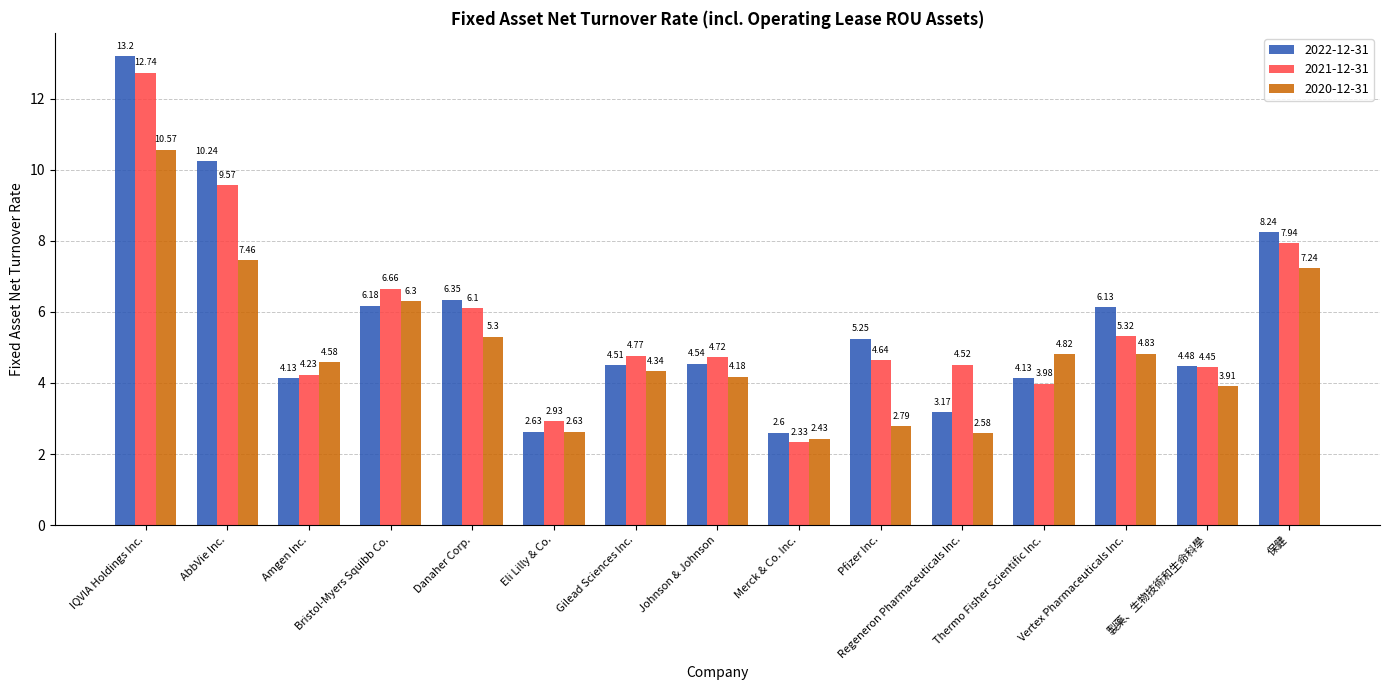

How many groups of bars are there?

15